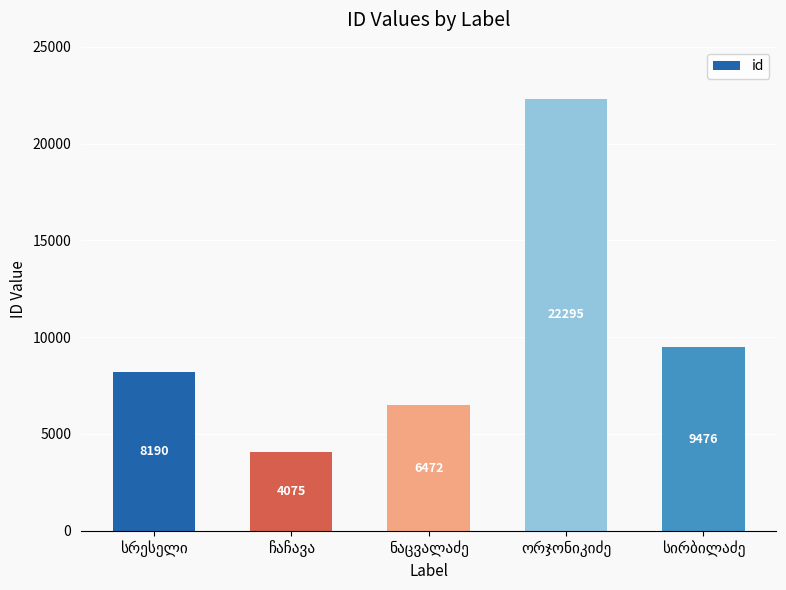

What is the average value?

10102